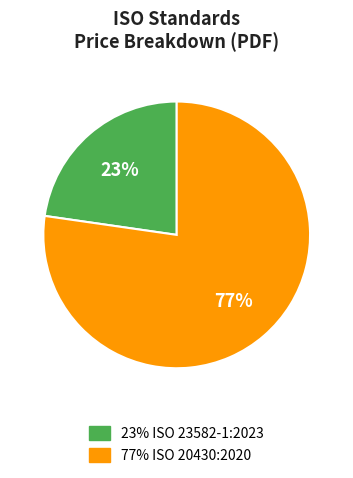

To the nearest percent, what is the average slice percentage?

50%